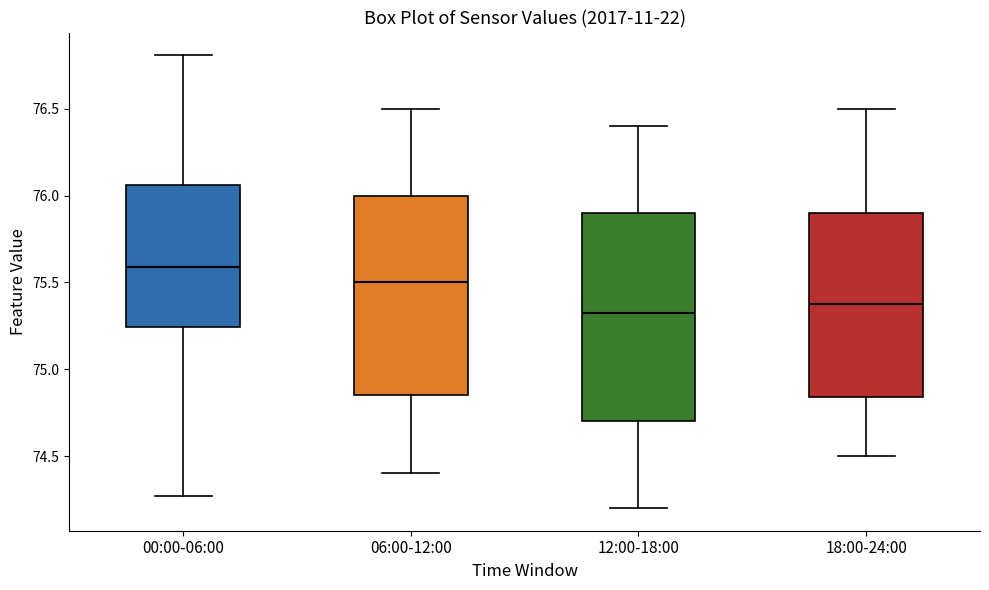

Reading left to right, transcribe this box plot: for each box, give where its median line is, the range the box spans, and where its two whiskers end, as read against the y-axis. The values are not printed on the chart, so give them approximately, as read against the axis.

00:00-06:00: median 75.60, box 75.25 to 76.05, whiskers 74.25 to 76.80
06:00-12:00: median 75.50, box 74.85 to 76.00, whiskers 74.40 to 76.50
12:00-18:00: median 75.35, box 74.70 to 75.90, whiskers 74.20 to 76.40
18:00-24:00: median 75.40, box 74.85 to 75.90, whiskers 74.50 to 76.50